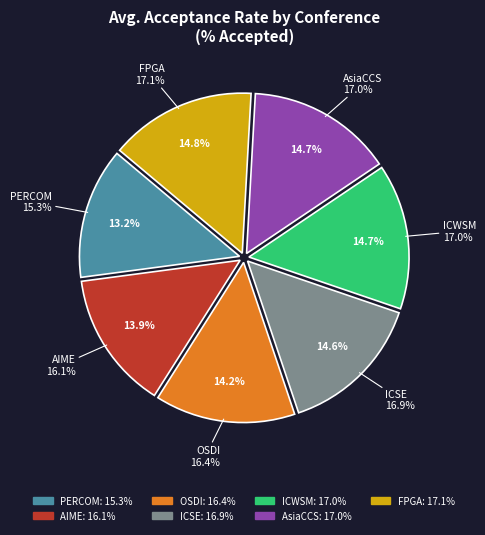

Count the number of slices in the pie.

7